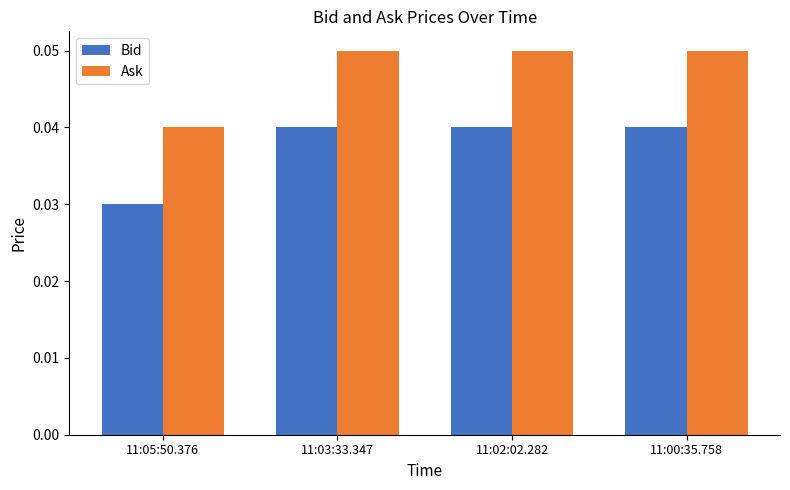

What is the label of the 4th bar from the right?

11:05:50.376